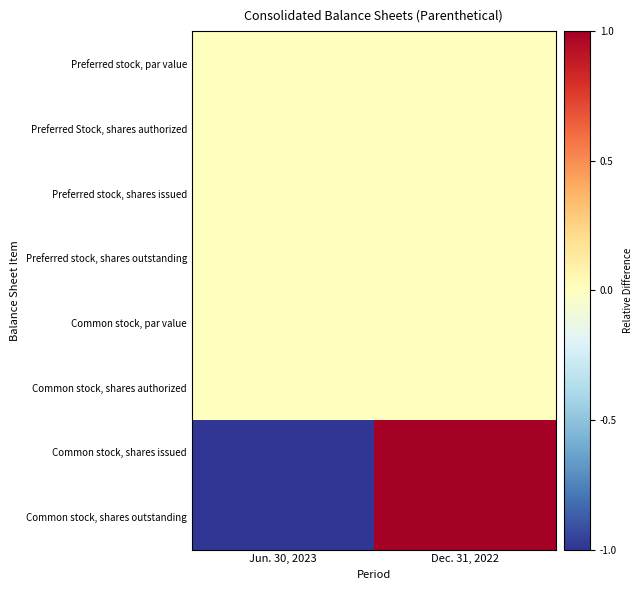

Rank the series by their maximum value, from lowest to highest.

Preferred stock, par value, Preferred Stock, shares authorized, Preferred stock, shares issued, Preferred stock, shares outstanding, Common stock, par value, Common stock, shares authorized, Common stock, shares issued, Common stock, shares outstanding